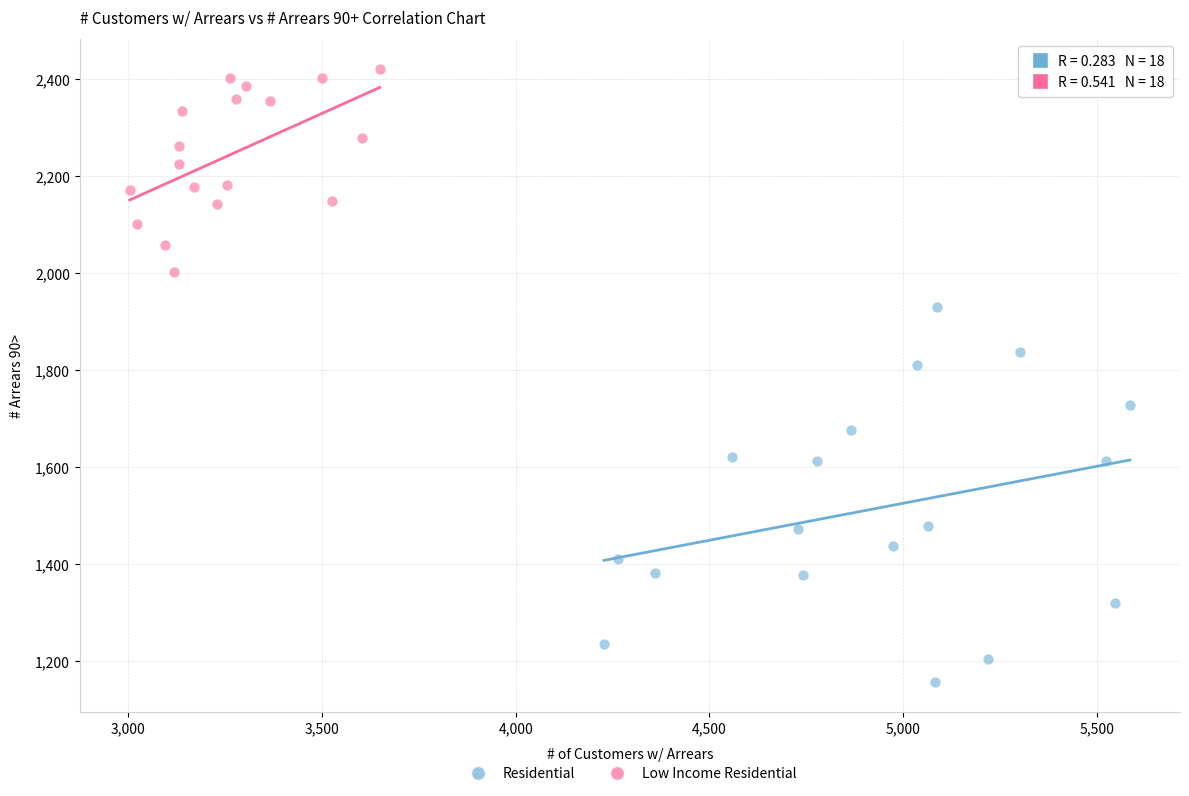

Which series has the largest Y range (max minus min)?

Residential